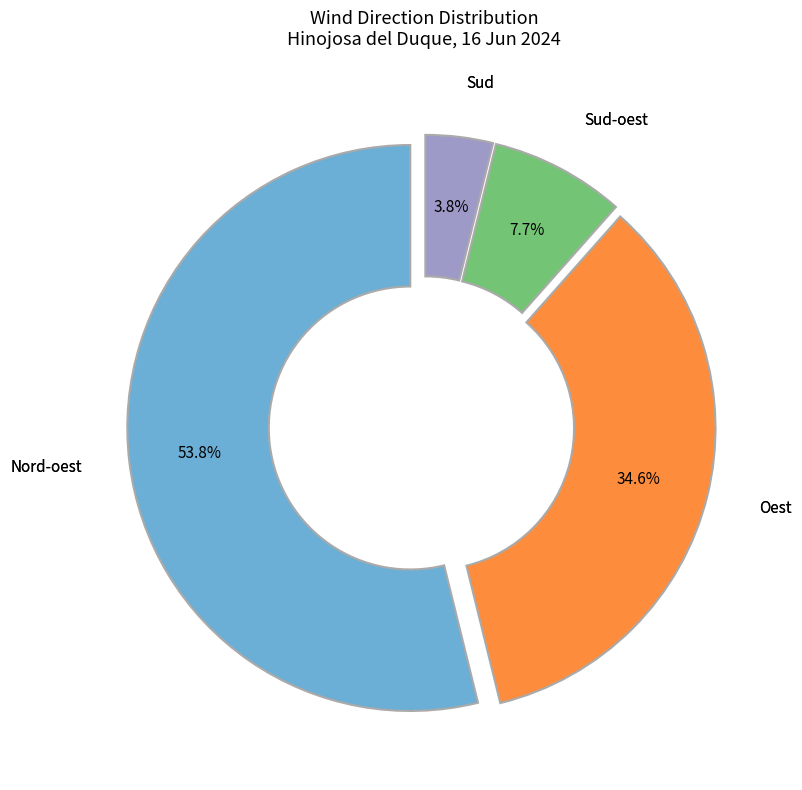

Is there any slice that represents more than half of the pie?

Yes